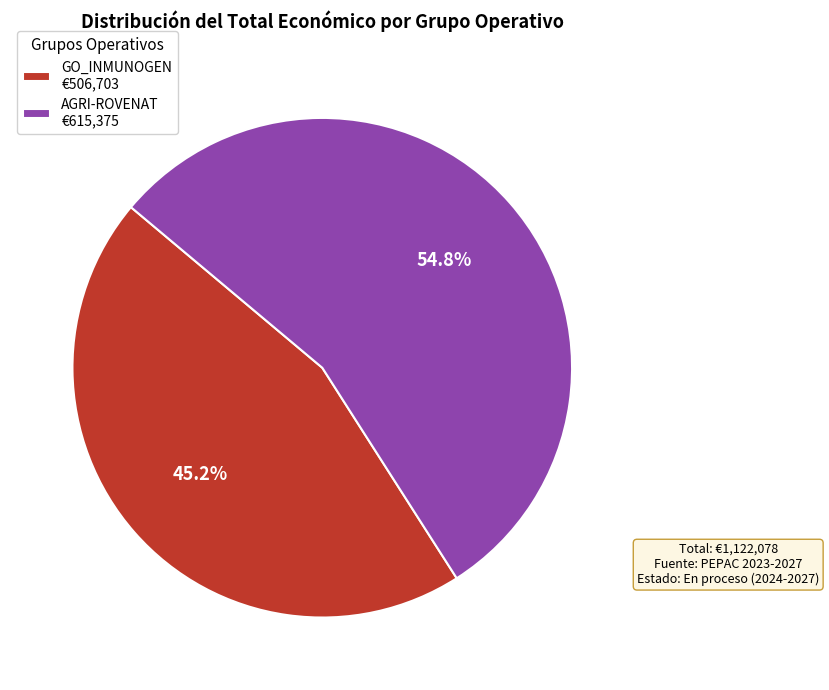

Do AGRI-ROVENAT and GO_INMUNOGEN together represent more than half of the pie?

Yes